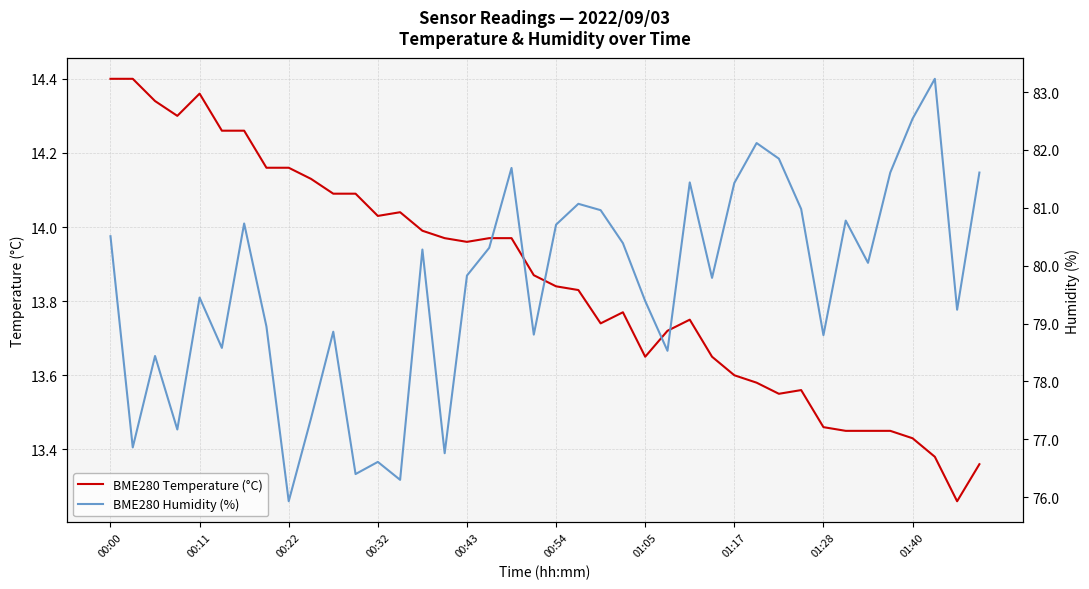

Rank the series by their maximum value, from highest to lowest.

BME280 Humidity (%), BME280 Temperature (°C)